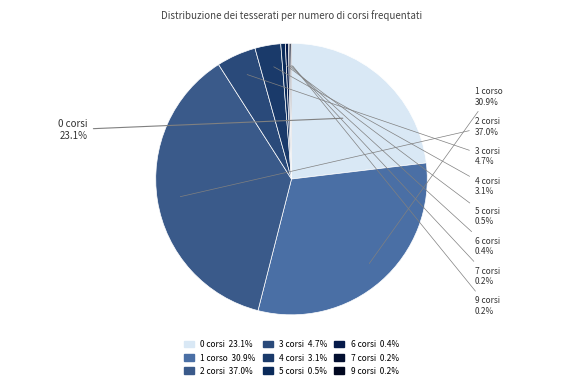

How much of the chart is everything except 3 corsi?

95.3%